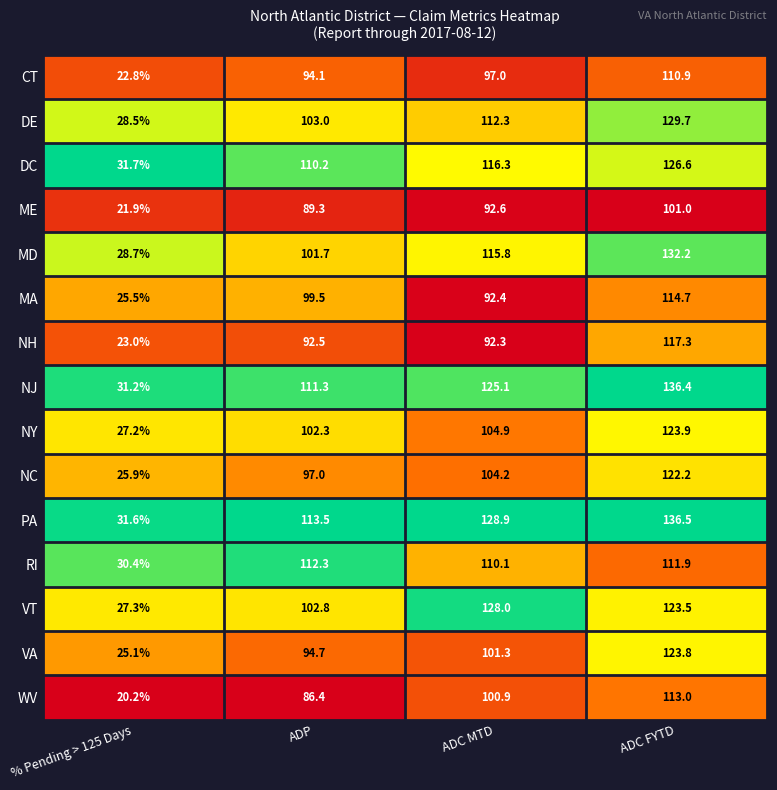

Which series has the widest spread of values?

NJ